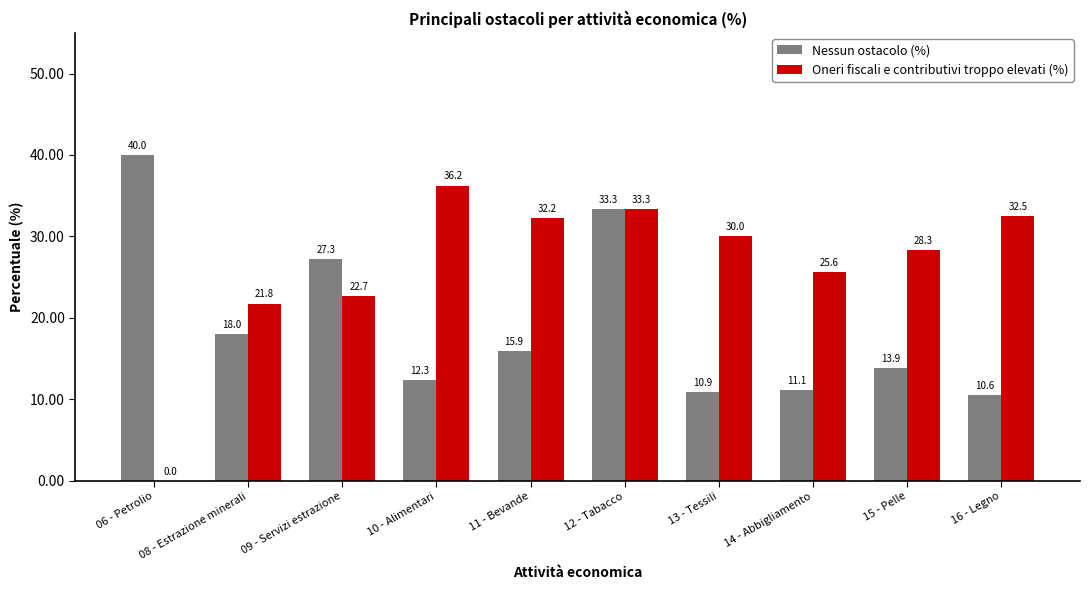

What is the average value of the Nessun ostacolo (%) series?

19.3